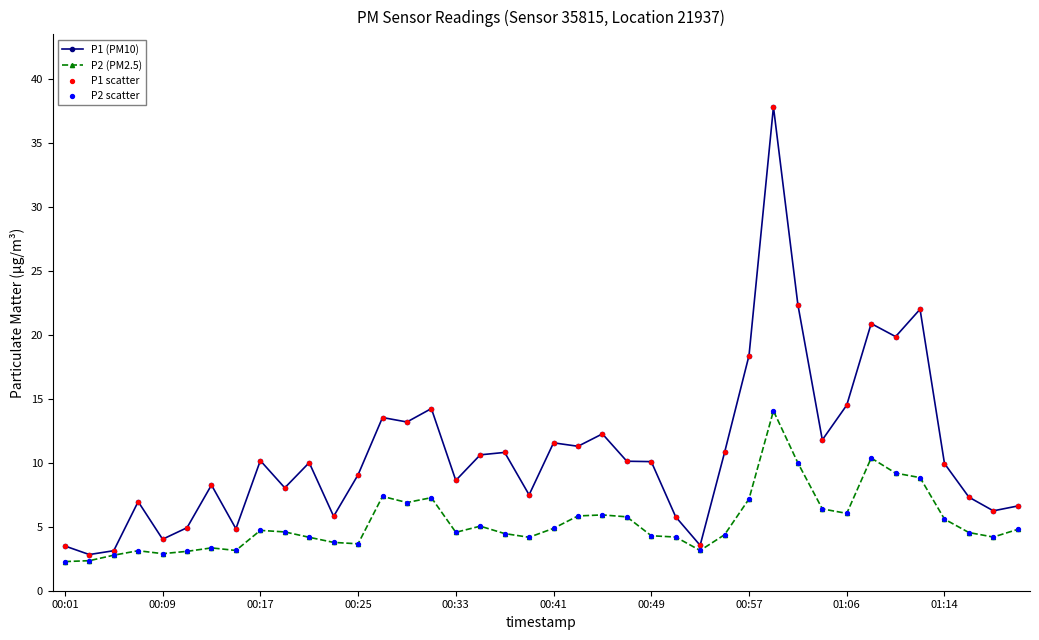

Which series has the largest range (max minus min)?

P1 (PM10)